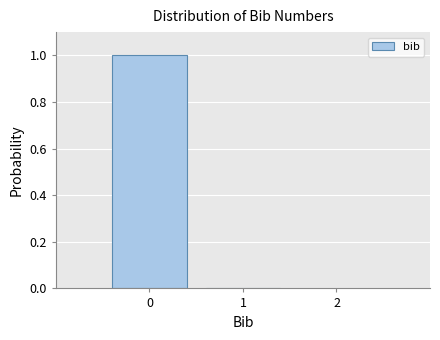

Reading right to left, extract all data points from this chart.

1=0	0=1